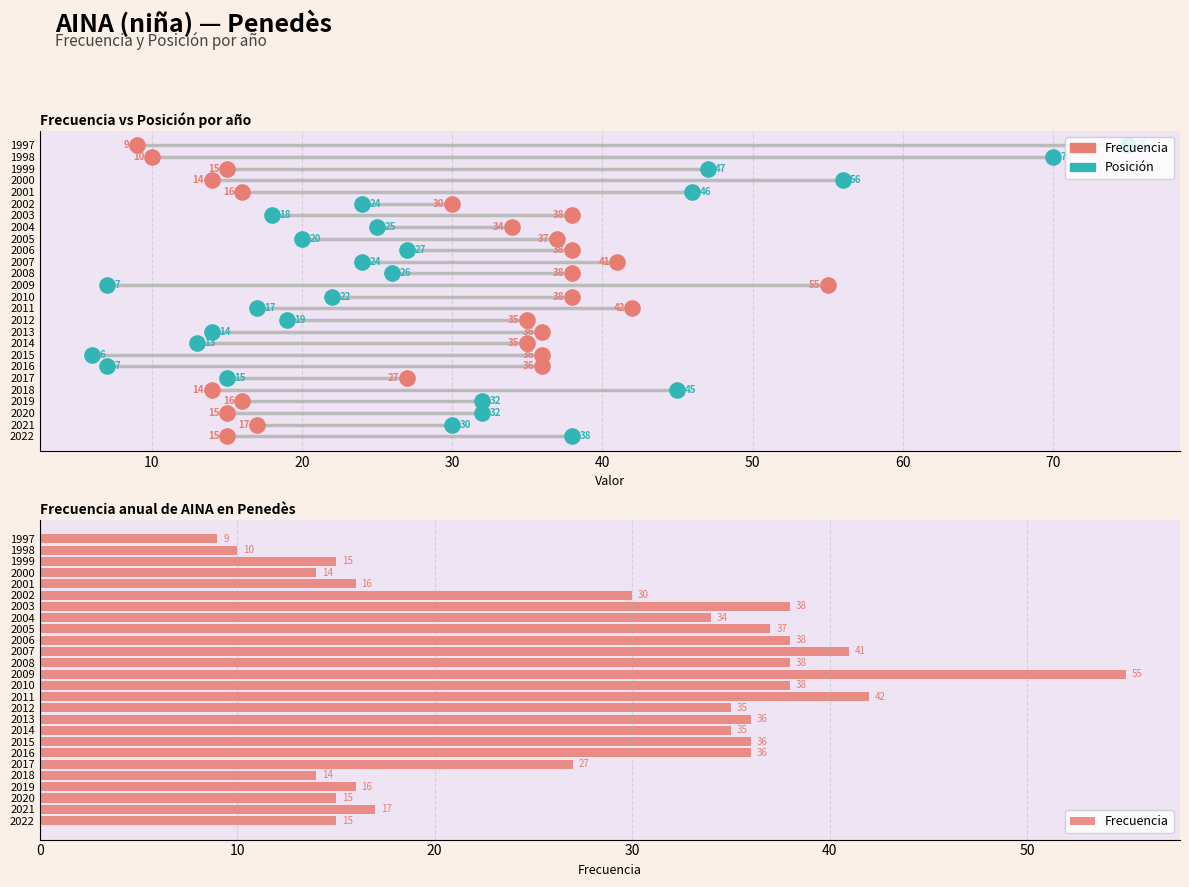

Approximately how many times larger is the value at 2020 compared to 2001?

0.9